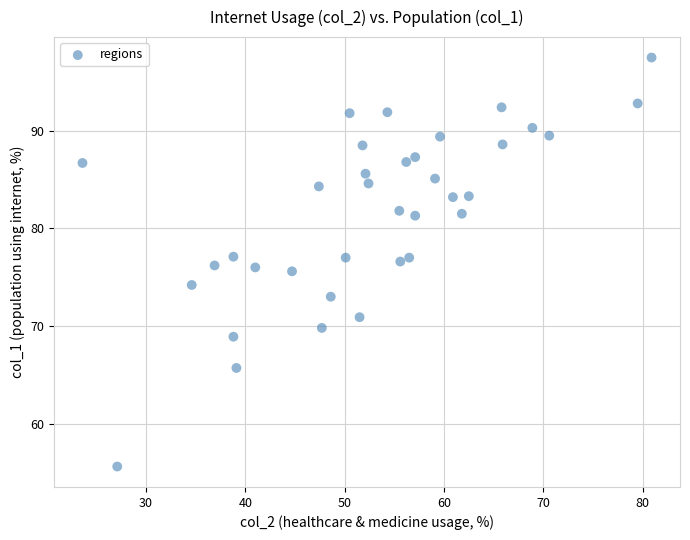

What is the range of X values (max minus min)?

57.3